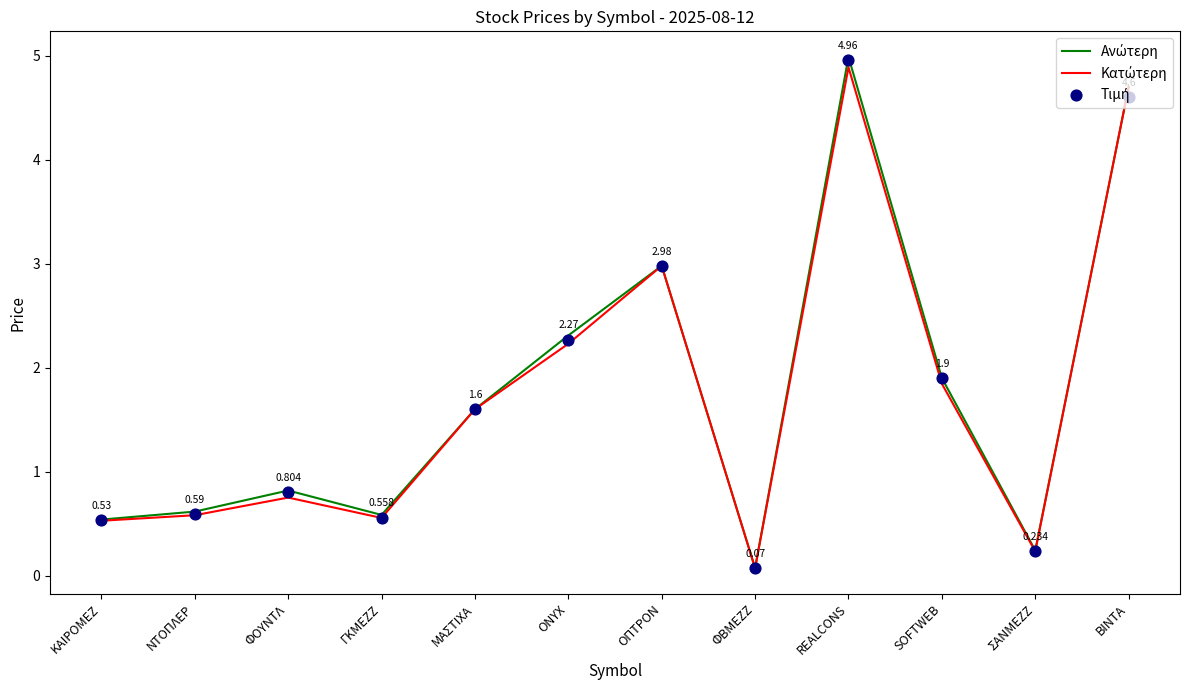

Which series has the widest spread of Y values?

Ανώτερη